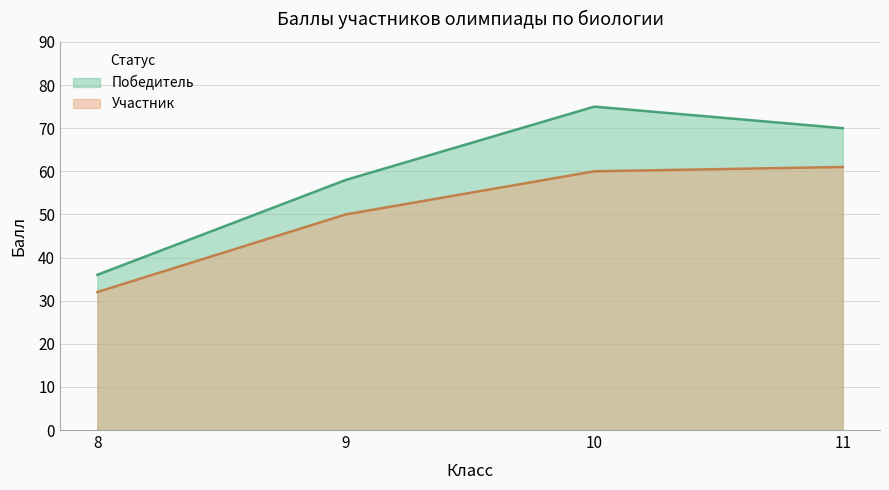

What is the total value across all series at 8?

68